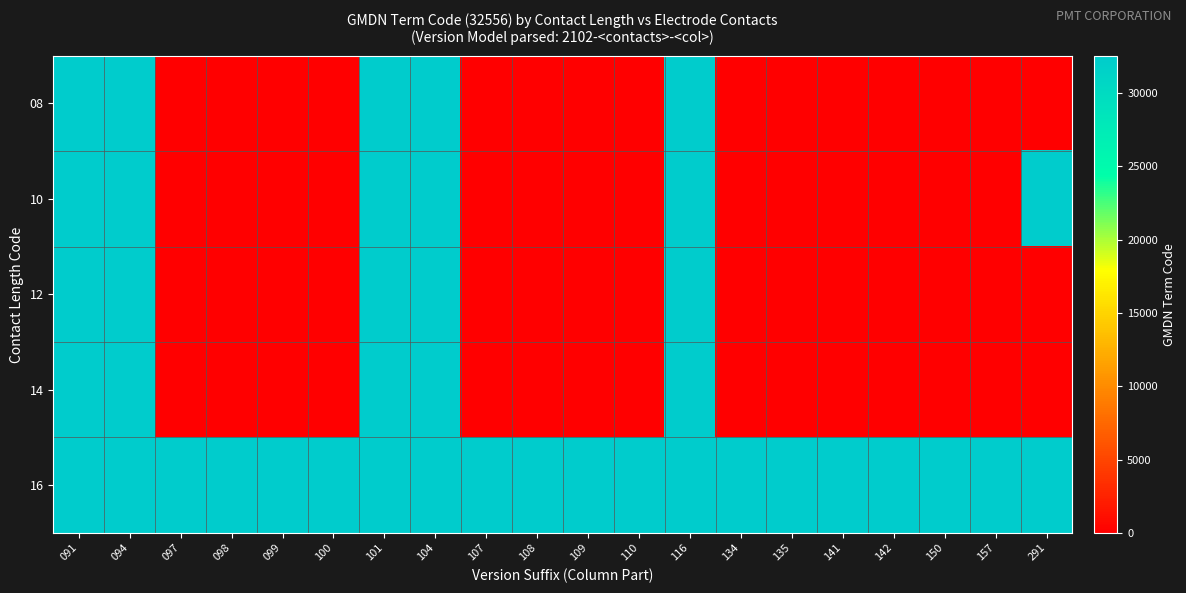

Reading left to right, what are all the values shown in this chart?

08: 091=32556	094=32556	097=0	098=0	099=0	100=0	101=32556	104=32556	107=0	108=0	109=0	110=0	116=32556	134=0	135=0	141=0	142=0	150=0	157=0	291=0
10: 091=32556	094=32556	097=0	098=0	099=0	100=0	101=32556	104=32556	107=0	108=0	109=0	110=0	116=32556	134=0	135=0	141=0	142=0	150=0	157=0	291=32556
12: 091=32556	094=32556	097=0	098=0	099=0	100=0	101=32556	104=32556	107=0	108=0	109=0	110=0	116=32556	134=0	135=0	141=0	142=0	150=0	157=0	291=0
14: 091=32556	094=32556	097=0	098=0	099=0	100=0	101=32556	104=32556	107=0	108=0	109=0	110=0	116=32556	134=0	135=0	141=0	142=0	150=0	157=0	291=0
16: 091=32556	094=32556	097=32556	098=32556	099=32556	100=32556	101=32556	104=32556	107=32556	108=32556	109=32556	110=32556	116=32556	134=32556	135=32556	141=32556	142=32556	150=32556	157=32556	291=32556